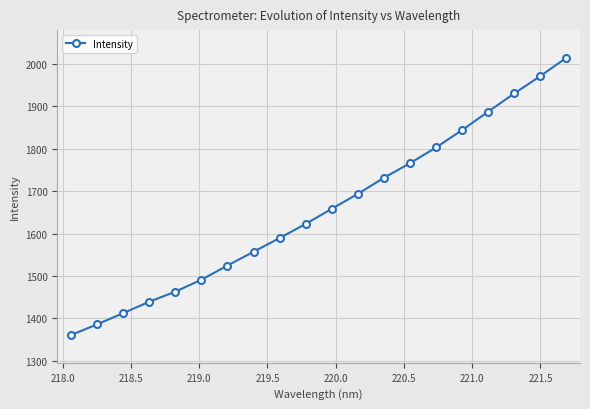

True or false: the data has more than 0 interior local peaks.

False